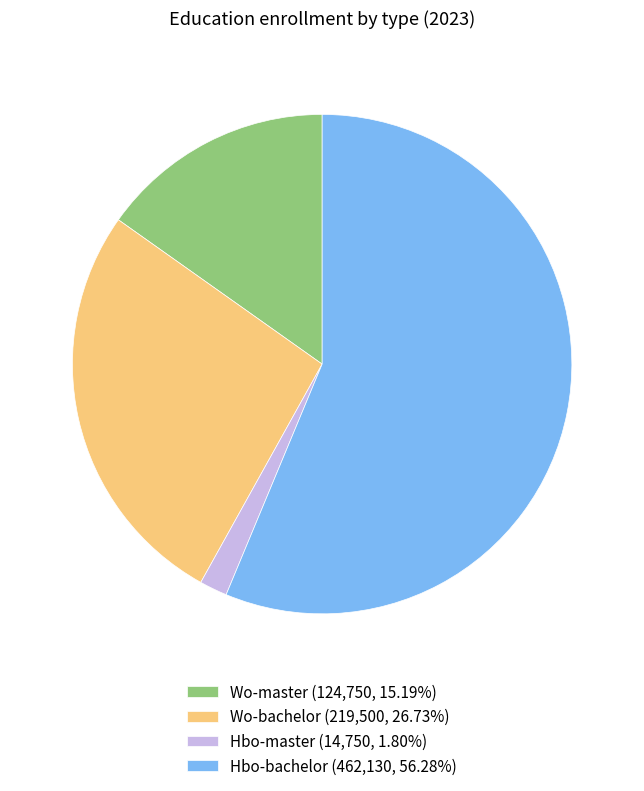

True or false: Hbo-bachelor accounts for 62% of the total.

False